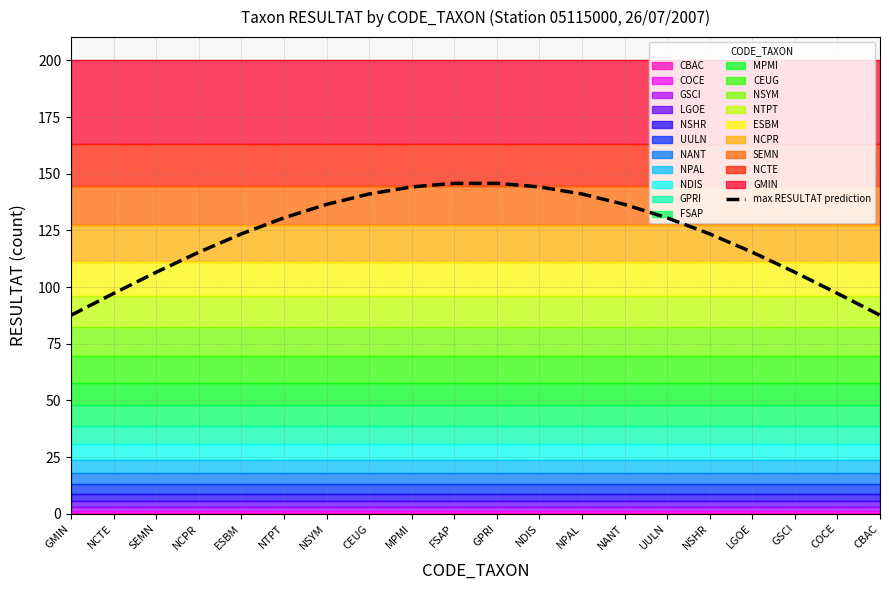

What is the minimum value shown in the chart?

87.6